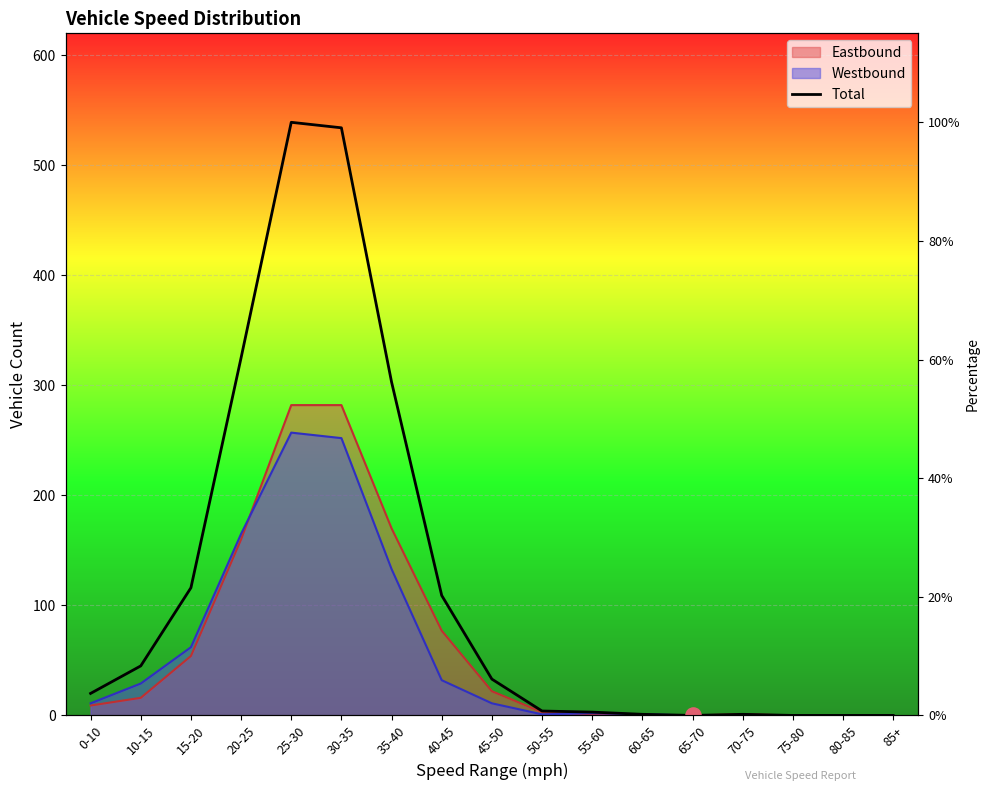

Approximately how many times larger is the value at 10-15 compared to 45-50?

1.4